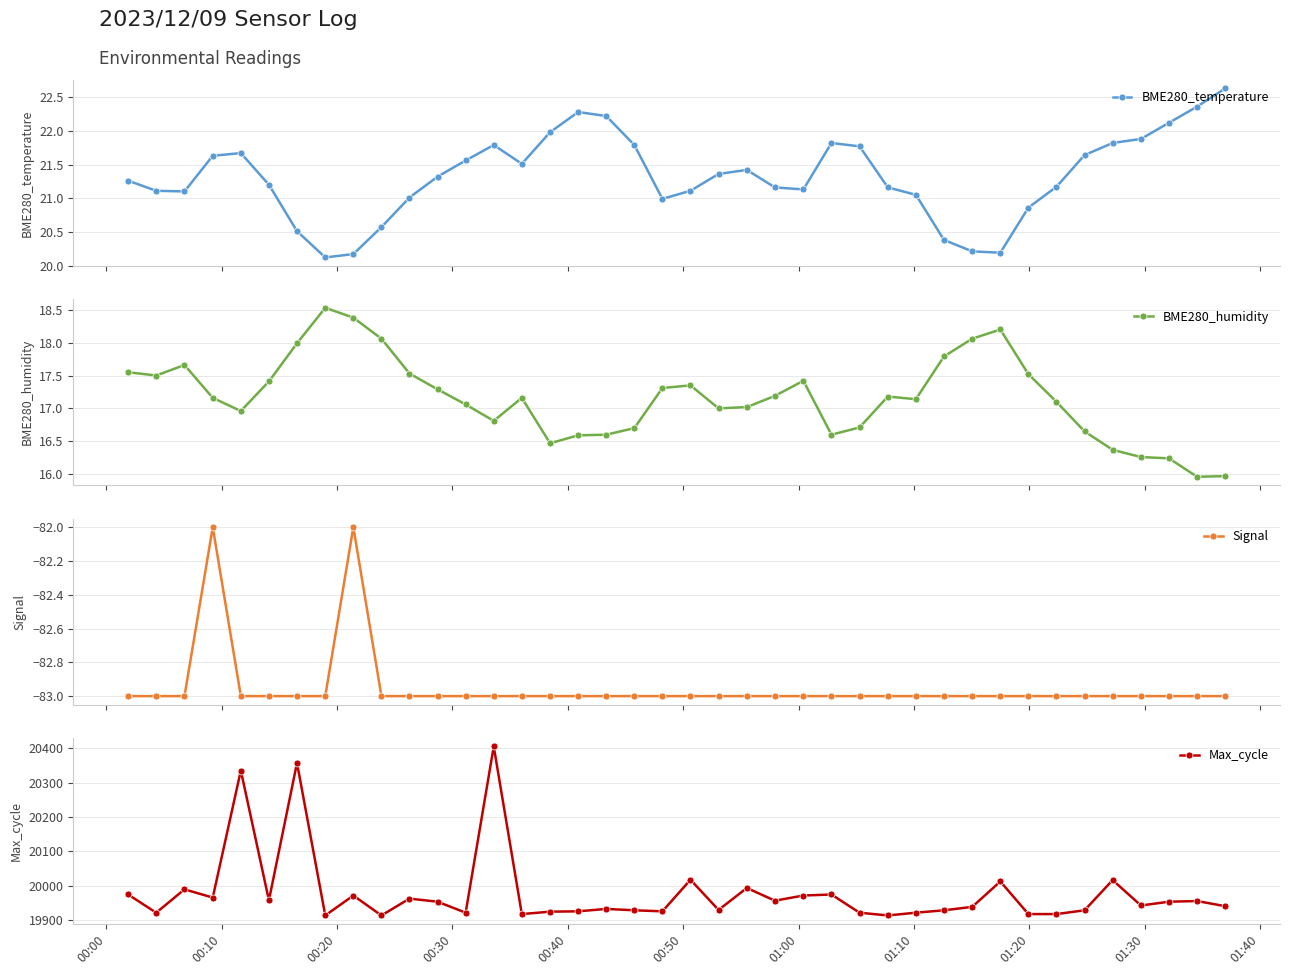

What are all the series names shown in the legend?

BME280_temperature, BME280_humidity, Signal, Max_cycle